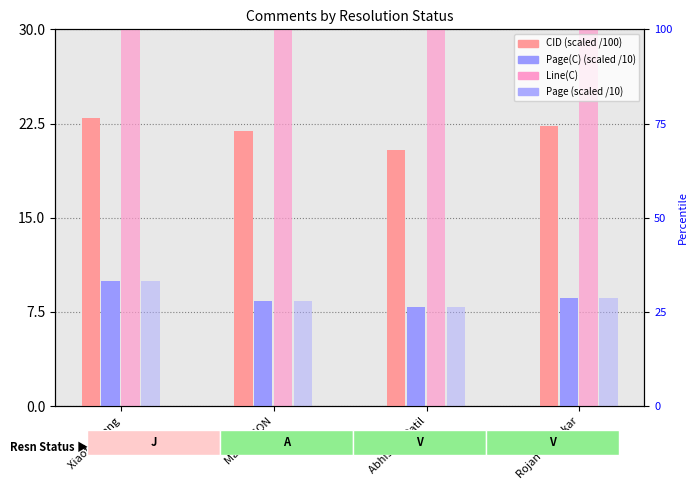

What are all the series names shown in the legend?

CID (scaled /100), Page(C) (scaled /10), Line(C), Page (scaled /10)